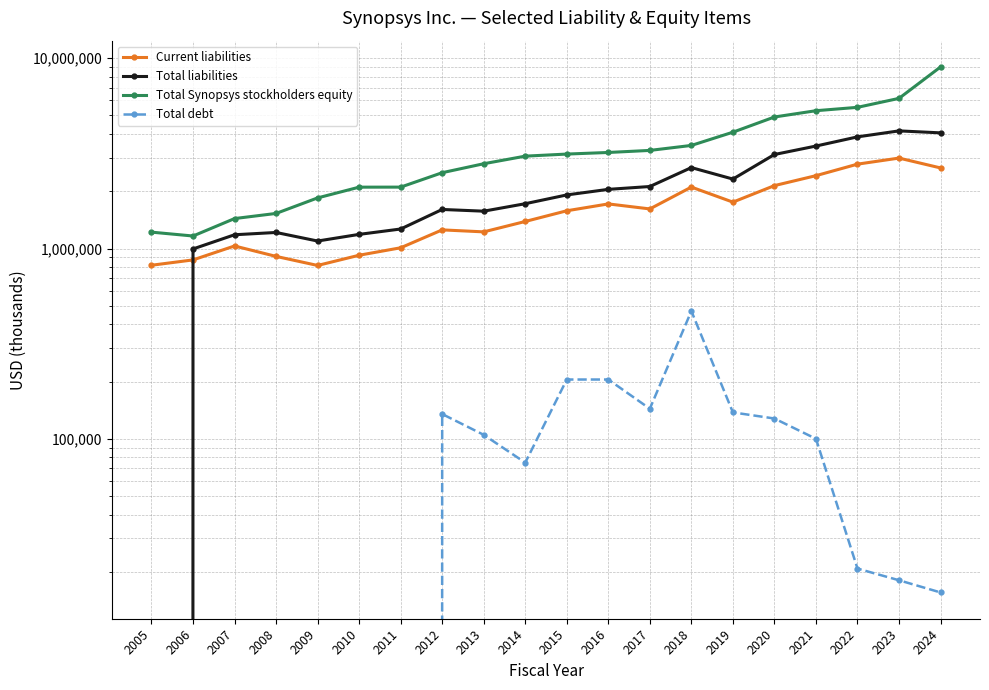

Rank the series at 2019 from lowest to highest value.

Total debt, Current liabilities, Total liabilities, Total Synopsys stockholders equity